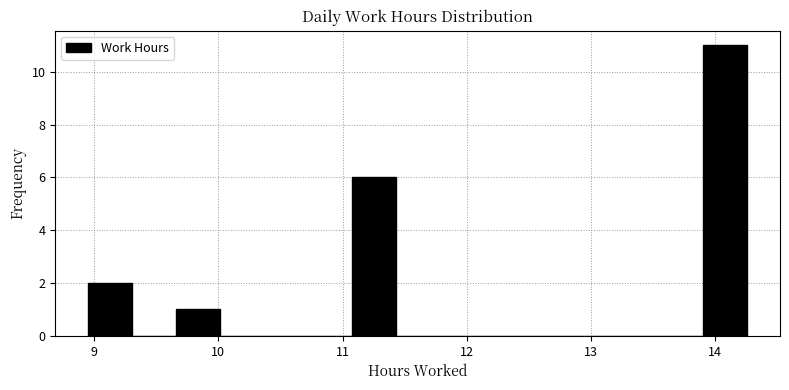

Read against the x-axis, roughly where is the centre of the tallest bar?

14.1